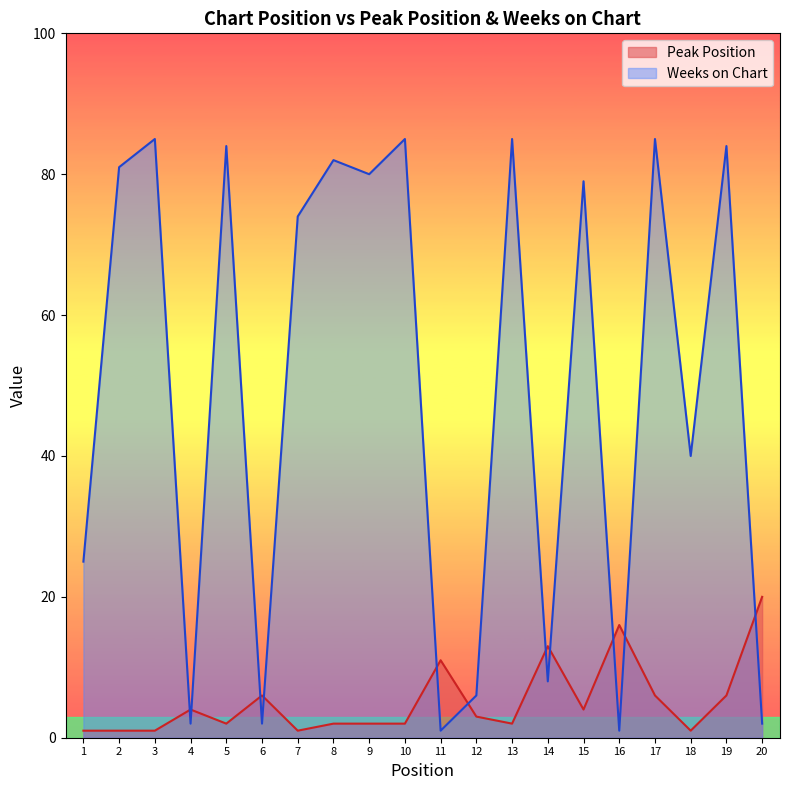

What is the average value of the Weeks on Chart series?

50